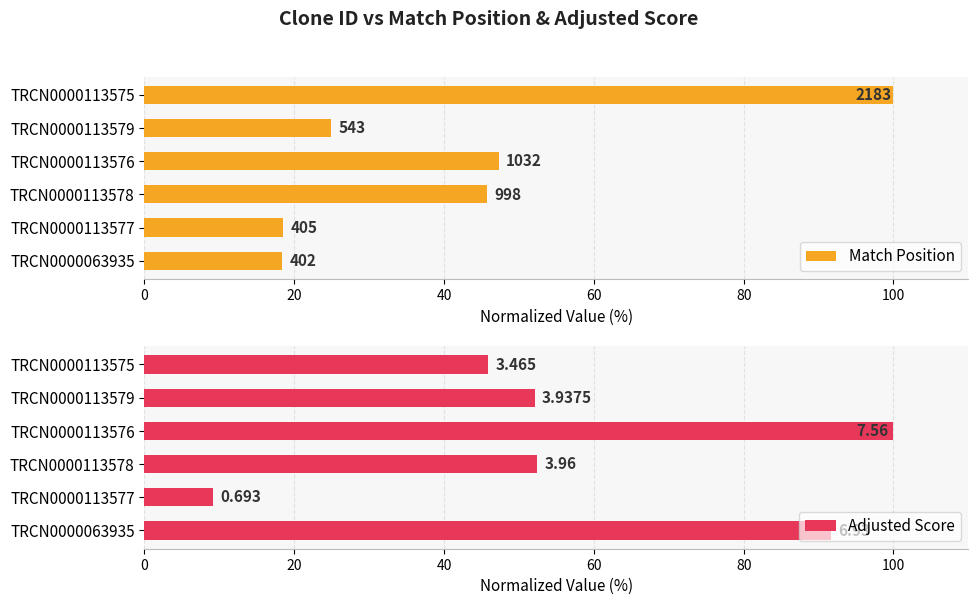

Does the chart contain stacked bars?

No